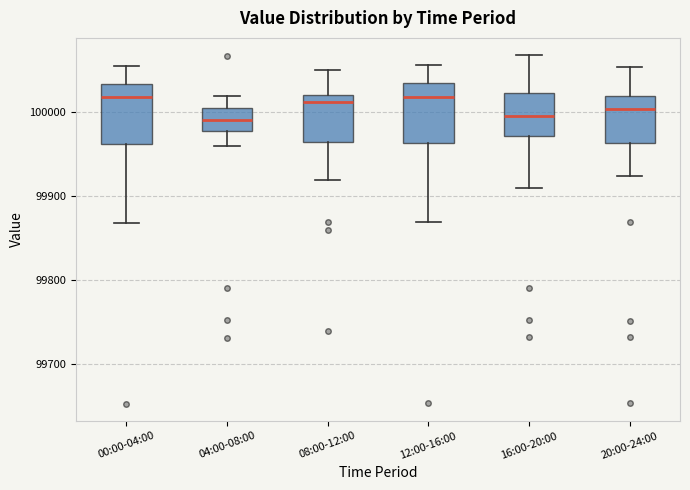

Where does the lower whisker of the box for 04:00-08:00 end on the y-axis? The values are not printed on the chart, so give them approximately, as read against the axis.

99960